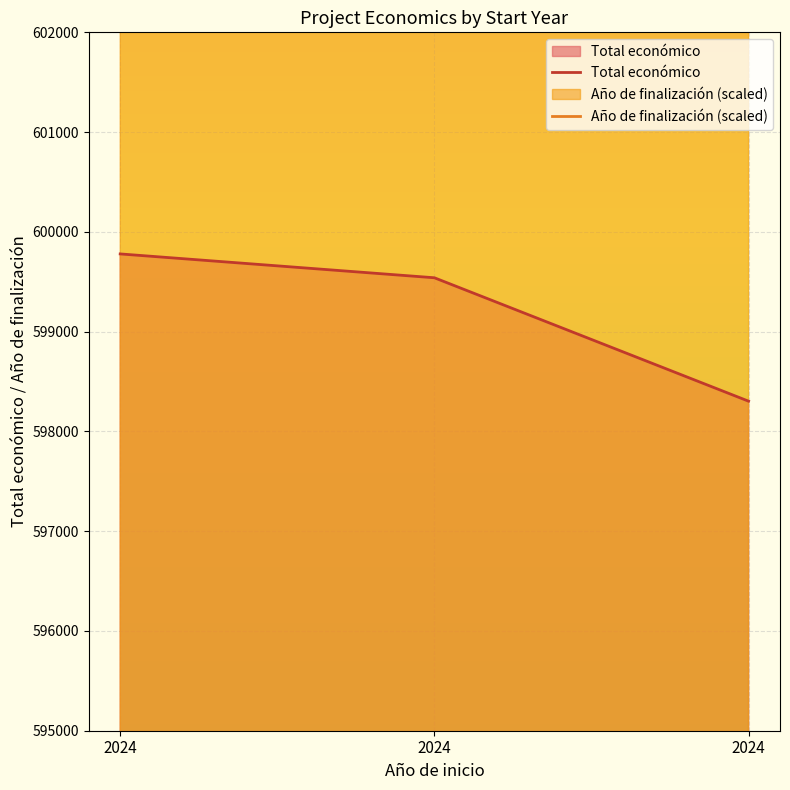

What is the minimum value for Año de finalización (scaled)?

698000